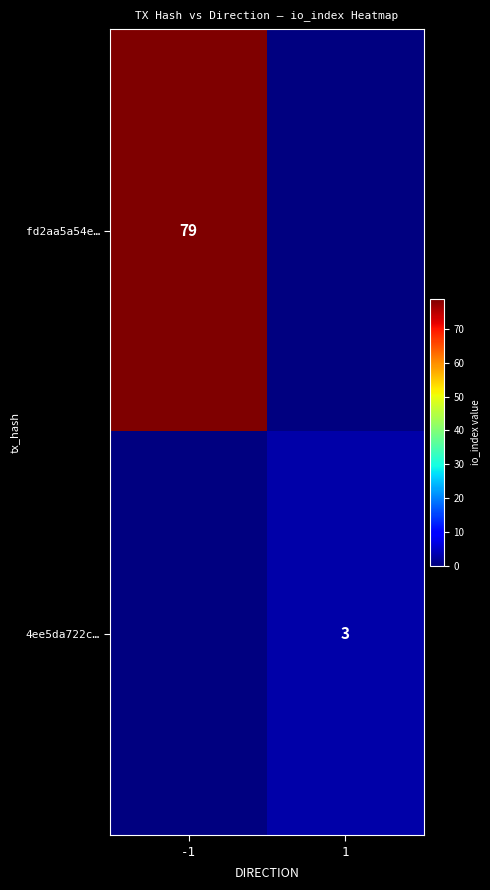

Is it true that 4ee5da722c… equals 3 at 1?

True